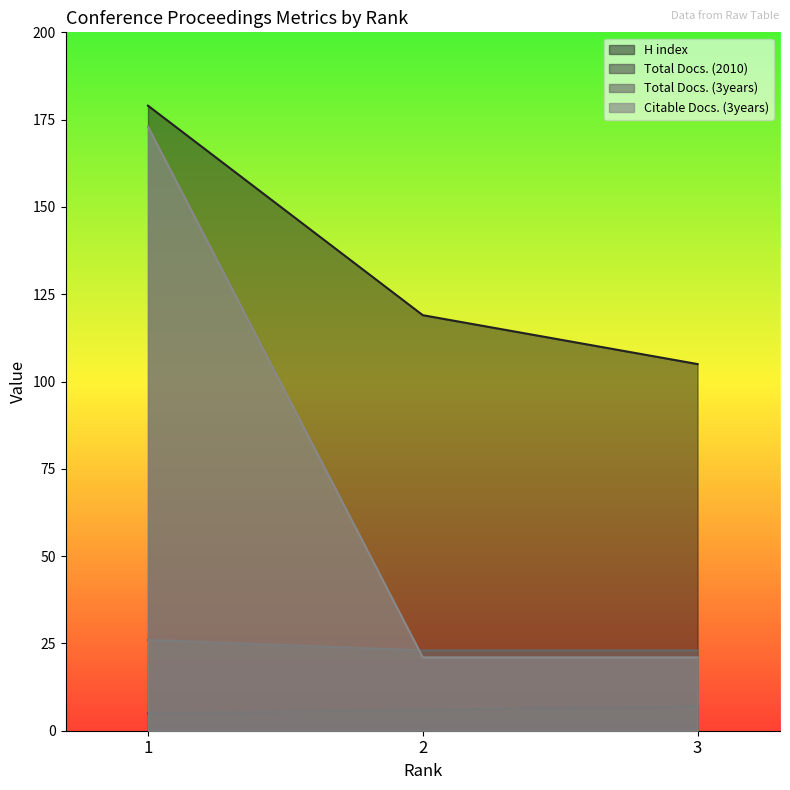

Reading left to right, list all the values displayed in this chart.

H index: 1=179	2=119	3=105
Total Docs. (2010): 1=5	2=6	3=7
Total Docs. (3years): 1=26	2=23	3=23
Citable Docs. (3years): 1=173	2=21	3=21